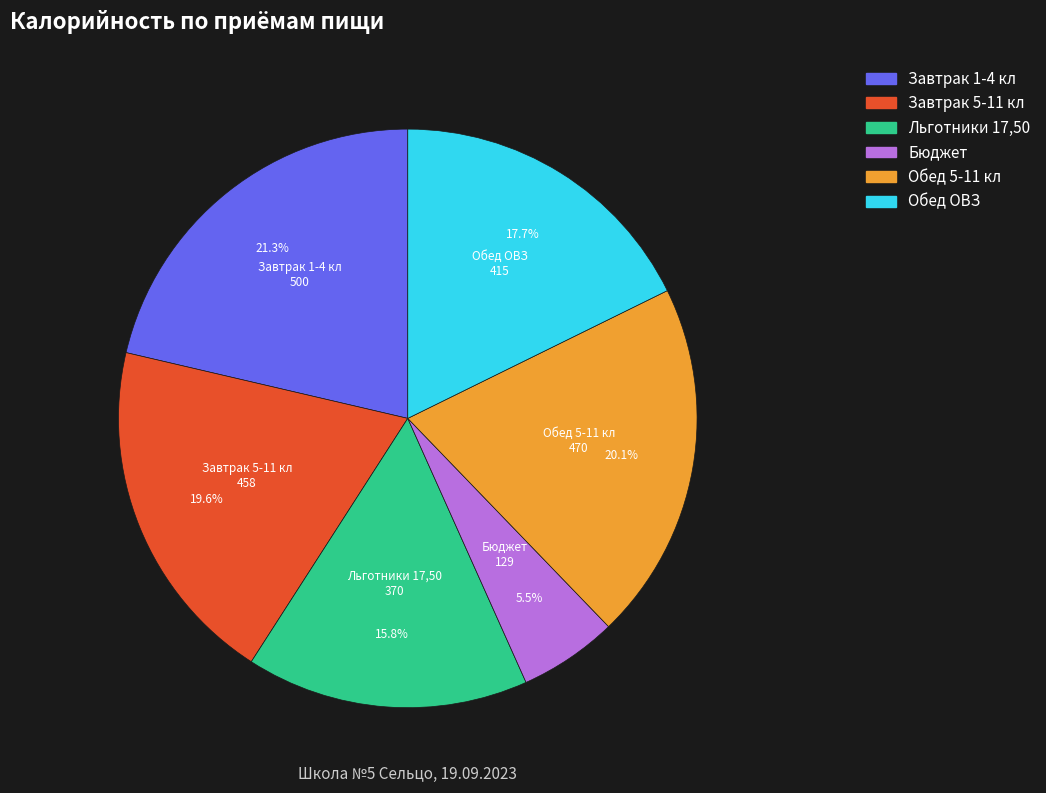

Which category has the smallest portion of the pie?

Бюджет